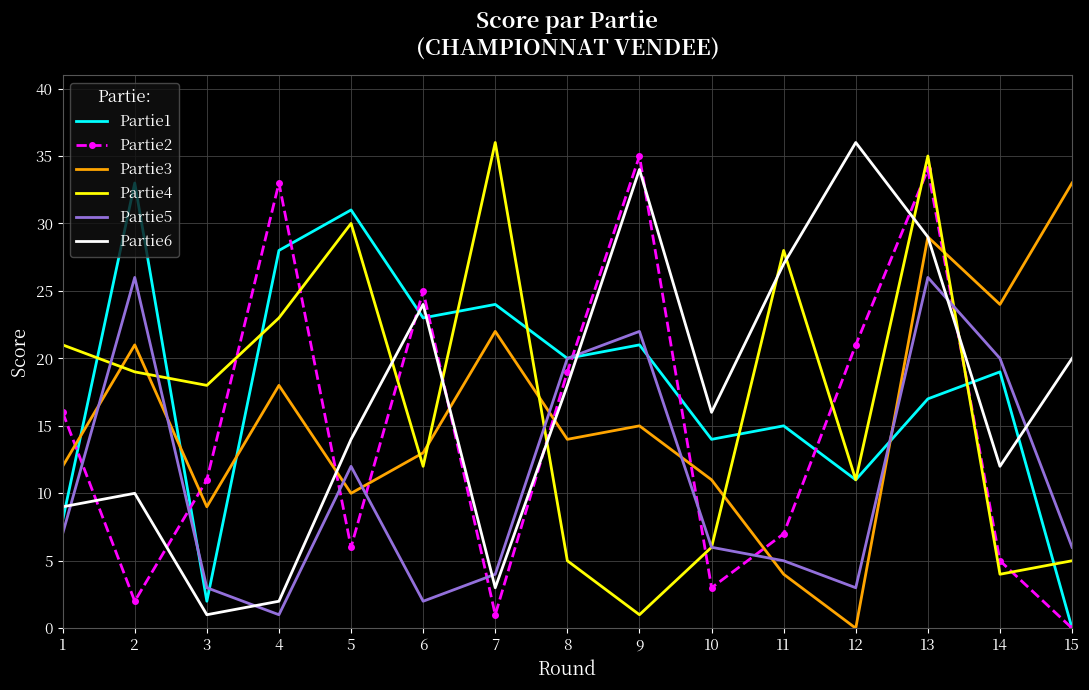

What is the difference between the second highest and second lowest values in the Partie2 series?

33